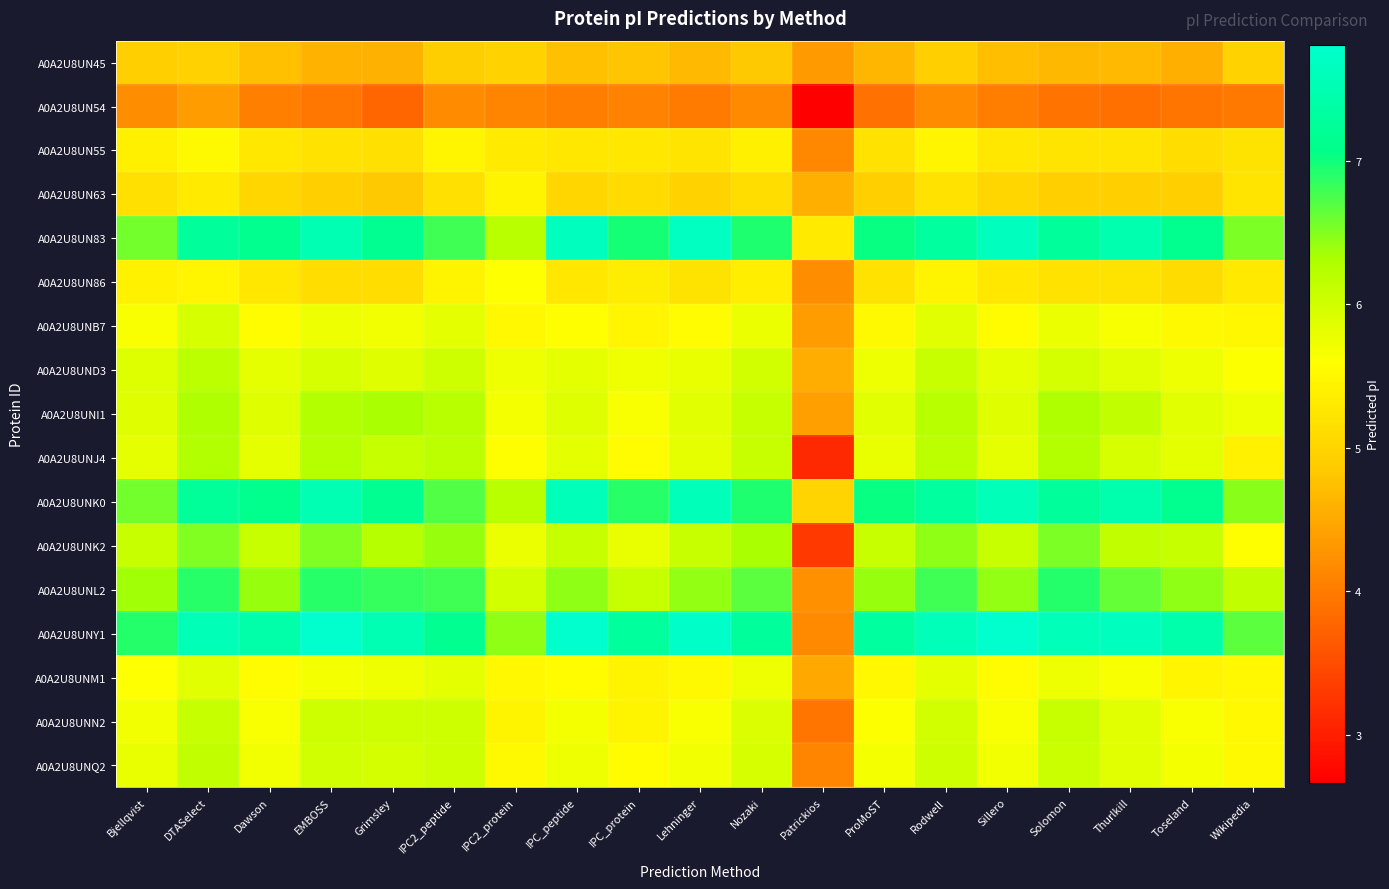

Reading left to right, extract all data points from this chart.

A0A2U8UN45: Bjellqvist=4.9	DTASelect=4.9	Dawson=4.7	EMBOSS=4.6	Grimsley=4.6	IPC2_peptide=4.9	IPC2_protein=5.0	IPC_peptide=4.7	IPC_protein=4.8	Lehninger=4.7	Nozaki=4.8	Patrickios=4.3	ProMoST=4.6	Rodwell=4.9	Sillero=4.7	Solomon=4.7	Thurlkill=4.7	Toseland=4.6	Wikipedia=5.0
A0A2U8UN54: Bjellqvist=4.2	DTASelect=4.4	Dawson=4.0	EMBOSS=4.0	Grimsley=3.8	IPC2_peptide=4.2	IPC2_protein=4.1	IPC_peptide=4.0	IPC_protein=4.1	Lehninger=4.0	Nozaki=4.2	Patrickios=2.7	ProMoST=3.9	Rodwell=4.2	Sillero=4.0	Solomon=3.9	Thurlkill=3.9	Toseland=3.9	Wikipedia=4.0
A0A2U8UN55: Bjellqvist=5.4	DTASelect=5.5	Dawson=5.3	EMBOSS=5.2	Grimsley=5.2	IPC2_peptide=5.5	IPC2_protein=5.3	IPC_peptide=5.3	IPC_protein=5.3	Lehninger=5.2	Nozaki=5.4	Patrickios=4.1	ProMoST=5.2	Rodwell=5.5	Sillero=5.3	Solomon=5.2	Thurlkill=5.2	Toseland=5.1	Wikipedia=5.2
A0A2U8UN63: Bjellqvist=5.2	DTASelect=5.3	Dawson=5.0	EMBOSS=4.9	Grimsley=4.8	IPC2_peptide=5.2	IPC2_protein=5.4	IPC_peptide=5.0	IPC_protein=5.1	Lehninger=5.0	Nozaki=5.1	Patrickios=4.6	ProMoST=4.9	Rodwell=5.2	Sillero=5.0	Solomon=4.9	Thurlkill=4.9	Toseland=4.9	Wikipedia=5.2
A0A2U8UN83: Bjellqvist=6.6	DTASelect=7.3	Dawson=7.1	EMBOSS=7.5	Grimsley=7.2	IPC2_peptide=6.8	IPC2_protein=6.2	IPC_peptide=7.7	IPC_protein=7.0	Lehninger=7.7	Nozaki=6.9	Patrickios=5.3	ProMoST=7.0	Rodwell=7.3	Sillero=7.7	Solomon=7.3	Thurlkill=7.5	Toseland=7.1	Wikipedia=6.5
A0A2U8UN86: Bjellqvist=5.4	DTASelect=5.5	Dawson=5.3	EMBOSS=5.1	Grimsley=5.1	IPC2_peptide=5.4	IPC2_protein=5.6	IPC_peptide=5.3	IPC_protein=5.3	Lehninger=5.2	Nozaki=5.4	Patrickios=4.2	ProMoST=5.2	Rodwell=5.4	Sillero=5.3	Solomon=5.2	Thurlkill=5.2	Toseland=5.1	Wikipedia=5.3
A0A2U8UNB7: Bjellqvist=5.7	DTASelect=6.0	Dawson=5.6	EMBOSS=5.7	Grimsley=5.7	IPC2_peptide=5.8	IPC2_protein=5.5	IPC_peptide=5.6	IPC_protein=5.5	Lehninger=5.5	Nozaki=5.8	Patrickios=4.4	ProMoST=5.5	Rodwell=5.8	Sillero=5.6	Solomon=5.8	Thurlkill=5.7	Toseland=5.5	Wikipedia=5.5
A0A2U8UND3: Bjellqvist=5.9	DTASelect=6.2	Dawson=5.8	EMBOSS=5.9	Grimsley=5.9	IPC2_peptide=6.0	IPC2_protein=5.8	IPC_peptide=5.8	IPC_protein=5.7	Lehninger=5.8	Nozaki=6.0	Patrickios=4.5	ProMoST=5.8	Rodwell=6.1	Sillero=5.8	Solomon=6.0	Thurlkill=5.8	Toseland=5.7	Wikipedia=5.6
A0A2U8UNI1: Bjellqvist=5.9	DTASelect=6.3	Dawson=5.9	EMBOSS=6.2	Grimsley=6.3	IPC2_peptide=6.2	IPC2_protein=5.7	IPC_peptide=5.9	IPC_protein=5.7	Lehninger=5.9	Nozaki=6.1	Patrickios=4.4	ProMoST=5.8	Rodwell=6.2	Sillero=5.9	Solomon=6.3	Thurlkill=6.1	Toseland=5.9	Wikipedia=5.7
A0A2U8UNJ4: Bjellqvist=5.8	DTASelect=6.3	Dawson=5.8	EMBOSS=6.2	Grimsley=6.1	IPC2_peptide=6.2	IPC2_protein=5.6	IPC_peptide=5.8	IPC_protein=5.5	Lehninger=5.8	Nozaki=6.1	Patrickios=3.1	ProMoST=5.8	Rodwell=6.2	Sillero=5.8	Solomon=6.2	Thurlkill=5.9	Toseland=5.8	Wikipedia=5.4
A0A2U8UNK0: Bjellqvist=6.6	DTASelect=7.2	Dawson=7.1	EMBOSS=7.5	Grimsley=7.1	IPC2_peptide=6.7	IPC2_protein=6.2	IPC_peptide=7.6	IPC_protein=6.9	Lehninger=7.6	Nozaki=6.9	Patrickios=5.0	ProMoST=7.0	Rodwell=7.3	Sillero=7.6	Solomon=7.3	Thurlkill=7.5	Toseland=7.1	Wikipedia=6.5
A0A2U8UNK2: Bjellqvist=6.1	DTASelect=6.5	Dawson=6.1	EMBOSS=6.5	Grimsley=6.2	IPC2_peptide=6.4	IPC2_protein=5.8	IPC_peptide=6.1	IPC_protein=5.8	Lehninger=6.1	Nozaki=6.3	Patrickios=3.3	ProMoST=6.1	Rodwell=6.4	Sillero=6.1	Solomon=6.5	Thurlkill=6.1	Toseland=6.1	Wikipedia=5.6
A0A2U8UNL2: Bjellqvist=6.4	DTASelect=6.9	Dawson=6.4	EMBOSS=6.9	Grimsley=6.8	IPC2_peptide=6.8	IPC2_protein=6.0	IPC_peptide=6.4	IPC_protein=6.1	Lehninger=6.4	Nozaki=6.7	Patrickios=4.2	ProMoST=6.4	Rodwell=6.8	Sillero=6.4	Solomon=6.9	Thurlkill=6.6	Toseland=6.5	Wikipedia=6.1
A0A2U8UNY1: Bjellqvist=6.9	DTASelect=7.6	Dawson=7.4	EMBOSS=7.8	Grimsley=7.5	IPC2_peptide=7.2	IPC2_protein=6.5	IPC_peptide=7.8	IPC_protein=7.3	Lehninger=7.8	Nozaki=7.3	Patrickios=4.2	ProMoST=7.3	Rodwell=7.6	Sillero=7.8	Solomon=7.6	Thurlkill=7.7	Toseland=7.4	Wikipedia=6.7
A0A2U8UNM1: Bjellqvist=5.6	DTASelect=5.9	Dawson=5.5	EMBOSS=5.7	Grimsley=5.7	IPC2_peptide=5.8	IPC2_protein=5.5	IPC_peptide=5.6	IPC_protein=5.4	Lehninger=5.5	Nozaki=5.7	Patrickios=4.5	ProMoST=5.5	Rodwell=5.8	Sillero=5.5	Solomon=5.8	Thurlkill=5.7	Toseland=5.5	Wikipedia=5.5
A0A2U8UNN2: Bjellqvist=5.7	DTASelect=6.1	Dawson=5.7	EMBOSS=6.0	Grimsley=6.0	IPC2_peptide=6.0	IPC2_protein=5.4	IPC_peptide=5.7	IPC_protein=5.4	Lehninger=5.6	Nozaki=5.9	Patrickios=3.9	ProMoST=5.6	Rodwell=6.0	Sillero=5.7	Solomon=6.1	Thurlkill=5.9	Toseland=5.7	Wikipedia=5.5
A0A2U8UNQ2: Bjellqvist=5.8	DTASelect=6.1	Dawson=5.7	EMBOSS=6.0	Grimsley=6.0	IPC2_peptide=6.0	IPC2_protein=5.5	IPC_peptide=5.7	IPC_protein=5.6	Lehninger=5.7	Nozaki=5.9	Patrickios=4.1	ProMoST=5.7	Rodwell=6.0	Sillero=5.7	Solomon=6.0	Thurlkill=5.8	Toseland=5.7	Wikipedia=5.5